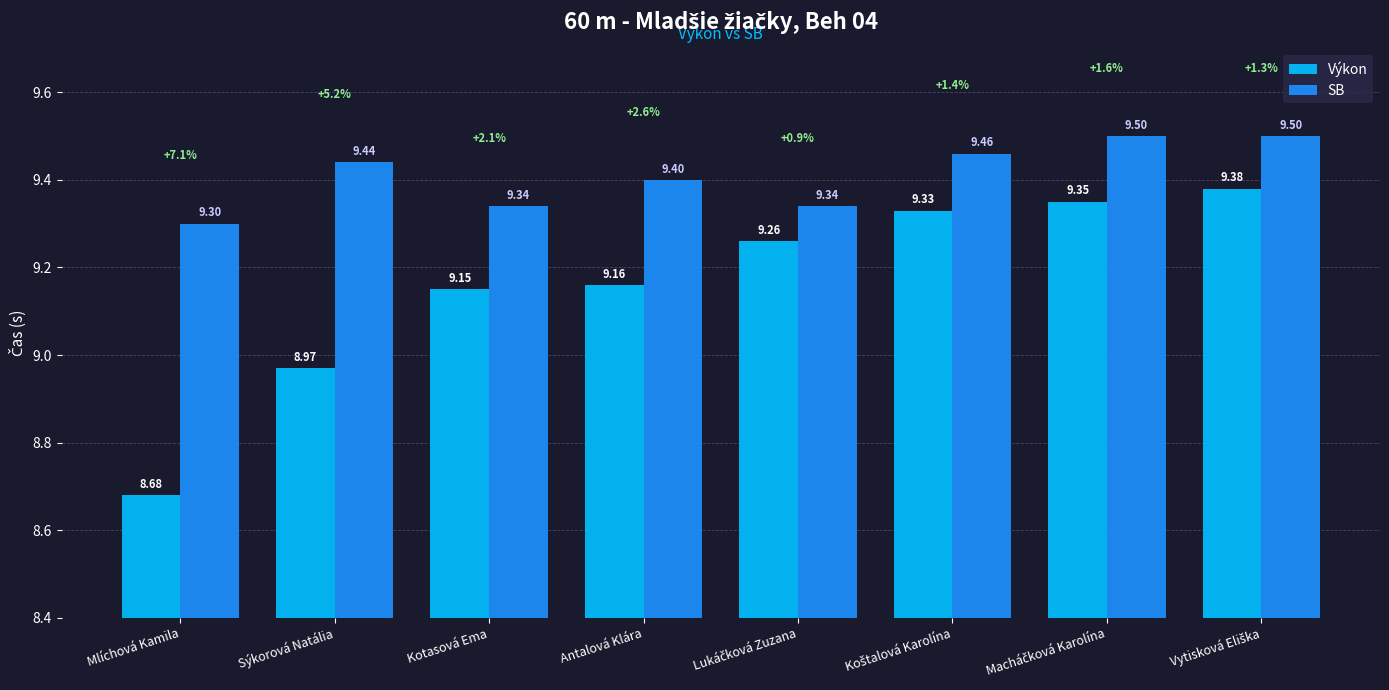

What value does the SB series have at Kotasová Ema?

9.3